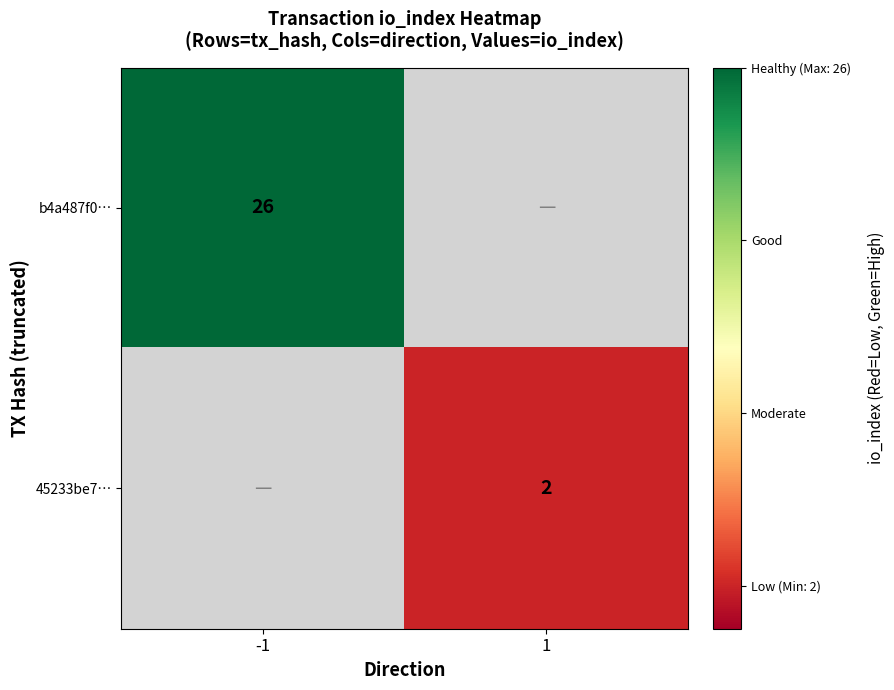

Is the value of 45233be7… at 1 greater than the value of b4a487f0… at -1?

No